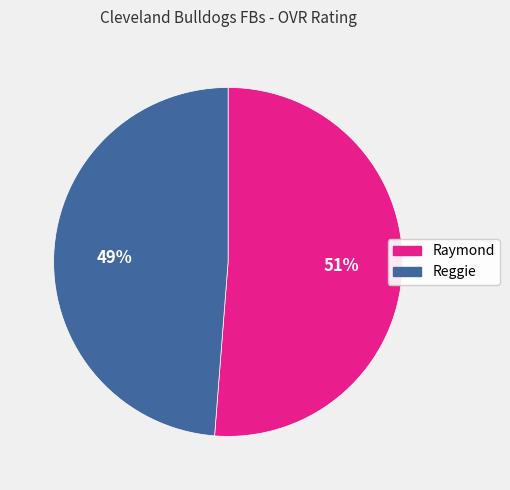

Is it true that Reggie is 49% of the pie?

True